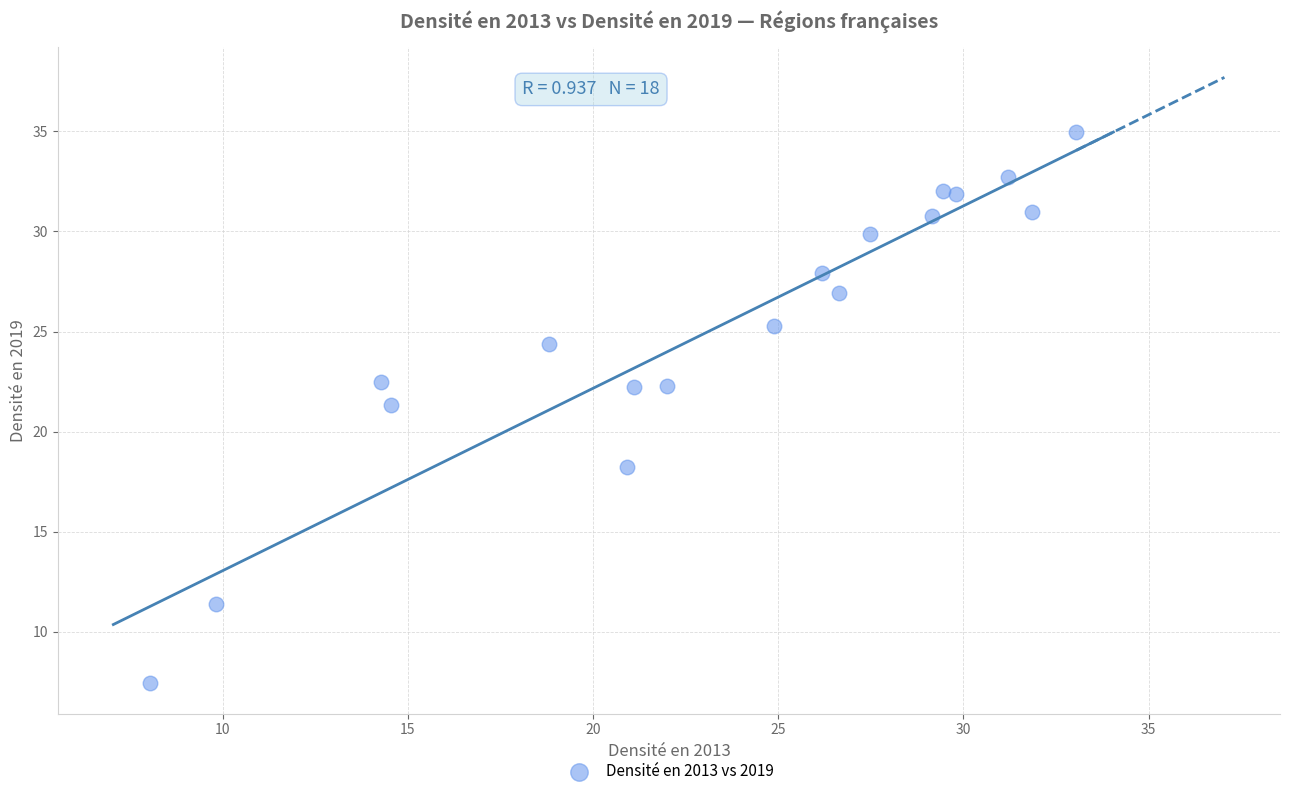

What is the range of Y values (max minus min)?

27.6